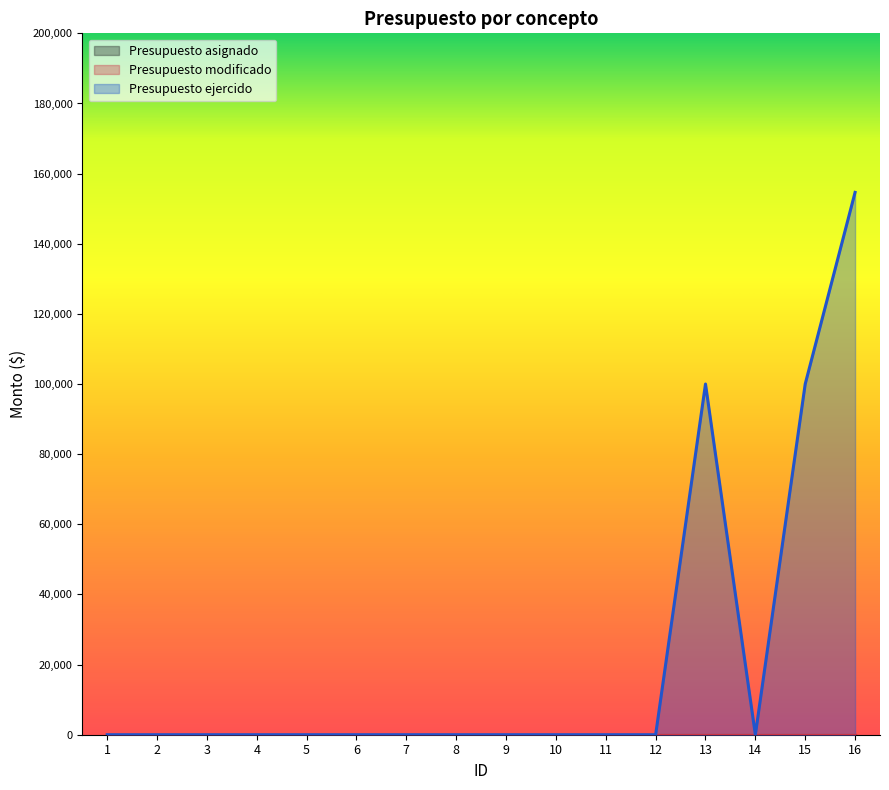

True or false: Presupuesto ejercido has more than 2 points higher than both neighbors.

False